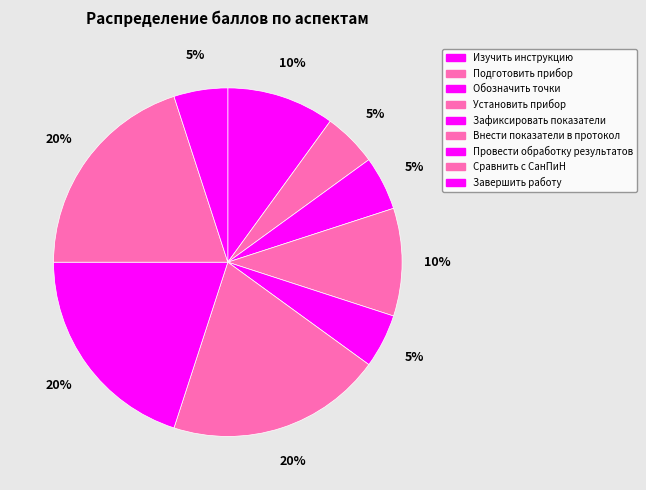

Does Внести показатели в протокол account for over 50% of the chart?

No